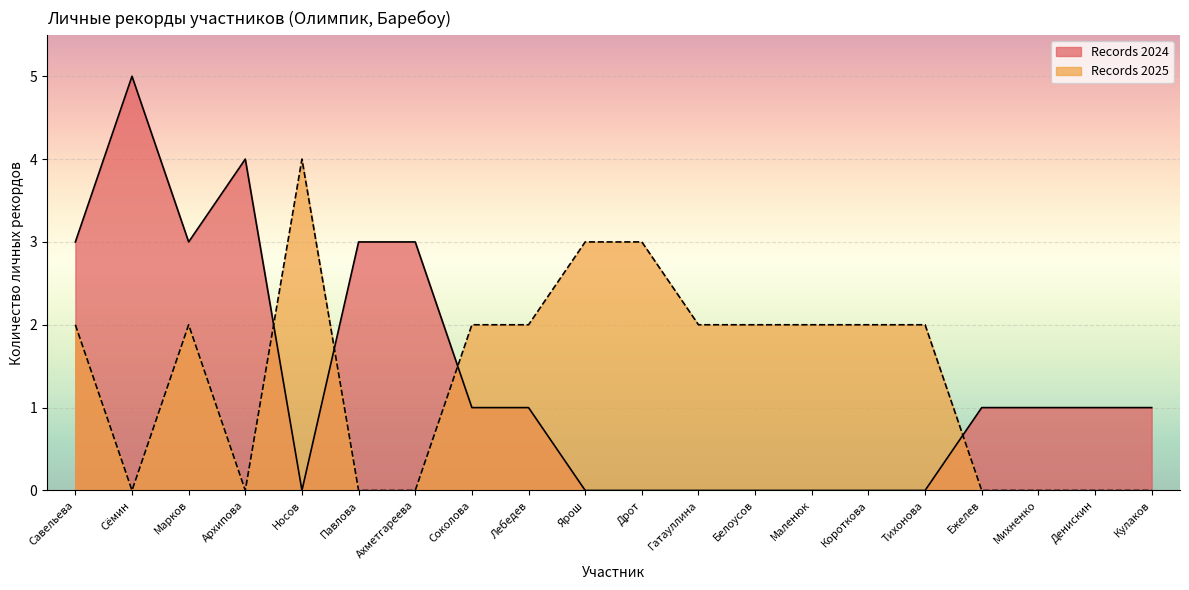

What is the label of the 6th point from the right?

Короткова